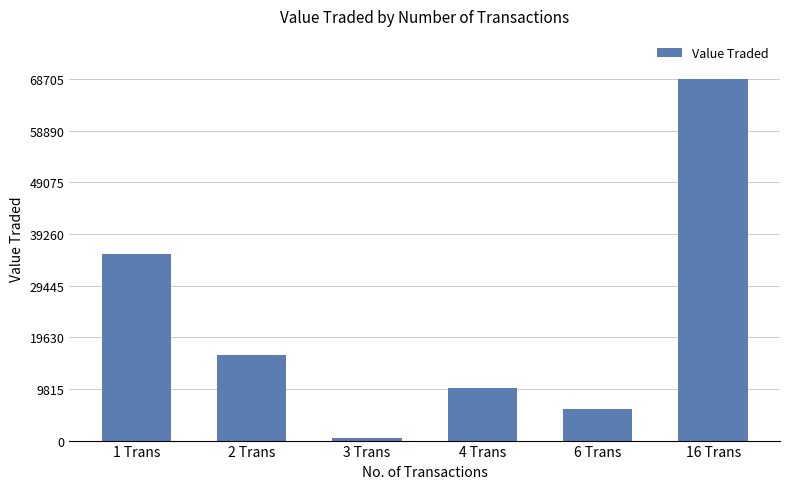

What is the sum of the values at 4 Trans and 16 Trans?

78779